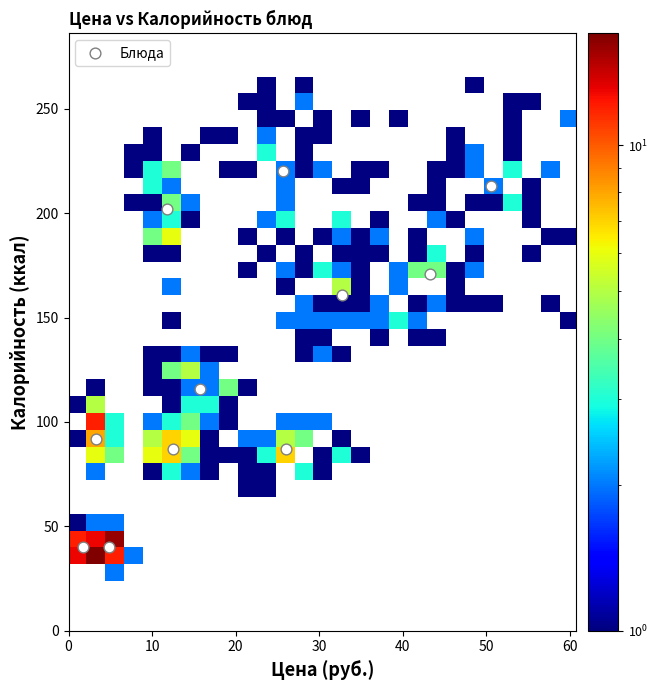

What Y value in the scatter plot is closest to 130?

116